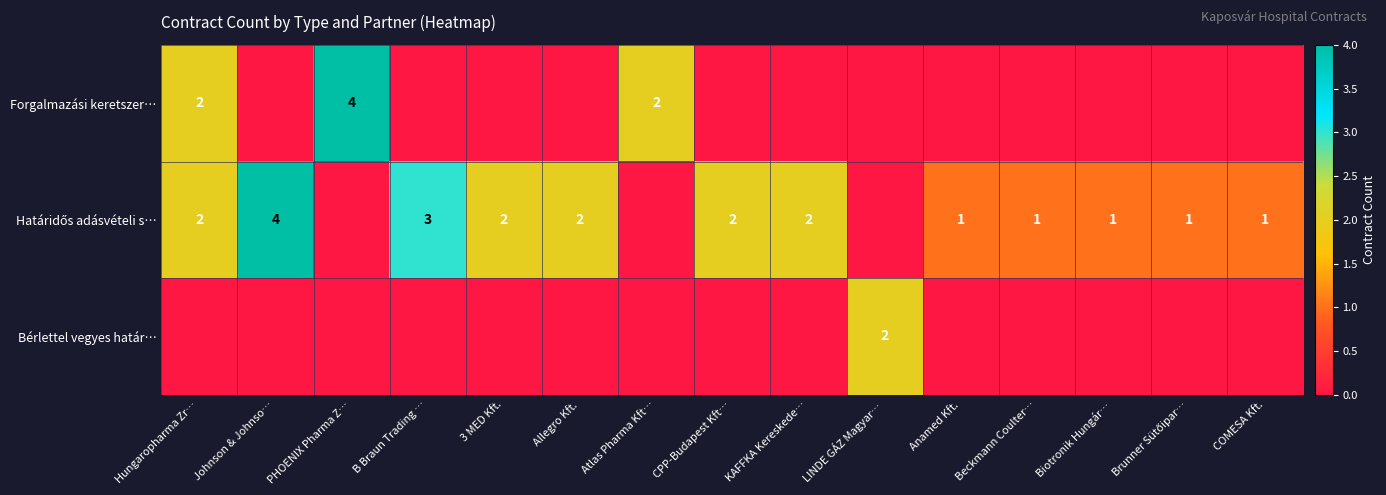

Which category has the lowest value in the row_1 series?

PHOENIX Pharma Z…